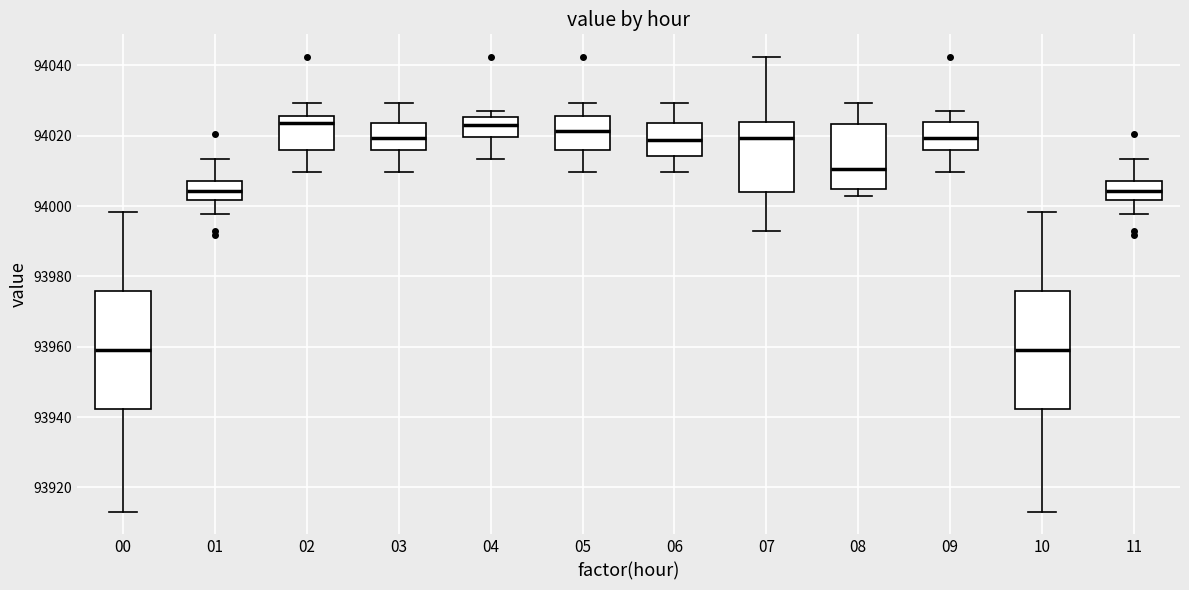

Reading left to right, transcribe this box plot: for each box, give where its median line is, the range the box spans, and where its two whiskers end, as read against the y-axis. The values are not printed on the chart, so give them approximately, as read against the axis.

00: median 93958, box 93942 to 93976, whiskers 93914 to 93998
01: median 94004, box 94002 to 94008, whiskers 93998 to 94014
02: median 94024, box 94016 to 94026, whiskers 94010 to 94030
03: median 94020, box 94016 to 94024, whiskers 94010 to 94030
04: median 94024, box 94020 to 94026, whiskers 94014 to 94028
05: median 94022, box 94016 to 94026, whiskers 94010 to 94030
06: median 94018, box 94014 to 94024, whiskers 94010 to 94030
07: median 94020, box 94004 to 94024, whiskers 93992 to 94042
08: median 94010, box 94004 to 94024, whiskers 94004 (just below the box's lower edge) to 94030
09: median 94020, box 94016 to 94024, whiskers 94010 to 94028
10: median 93958, box 93942 to 93976, whiskers 93914 to 93998
11: median 94004, box 94002 to 94008, whiskers 93998 to 94014